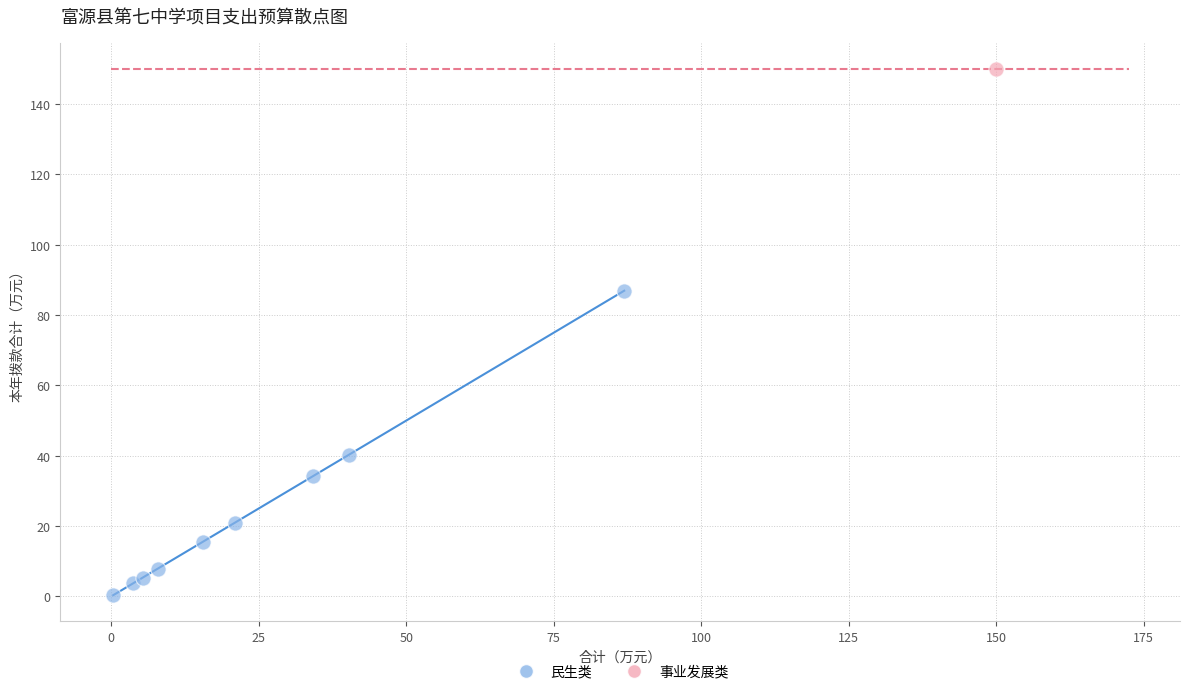

What are all the series names shown in the legend?

民生类, 事业发展类